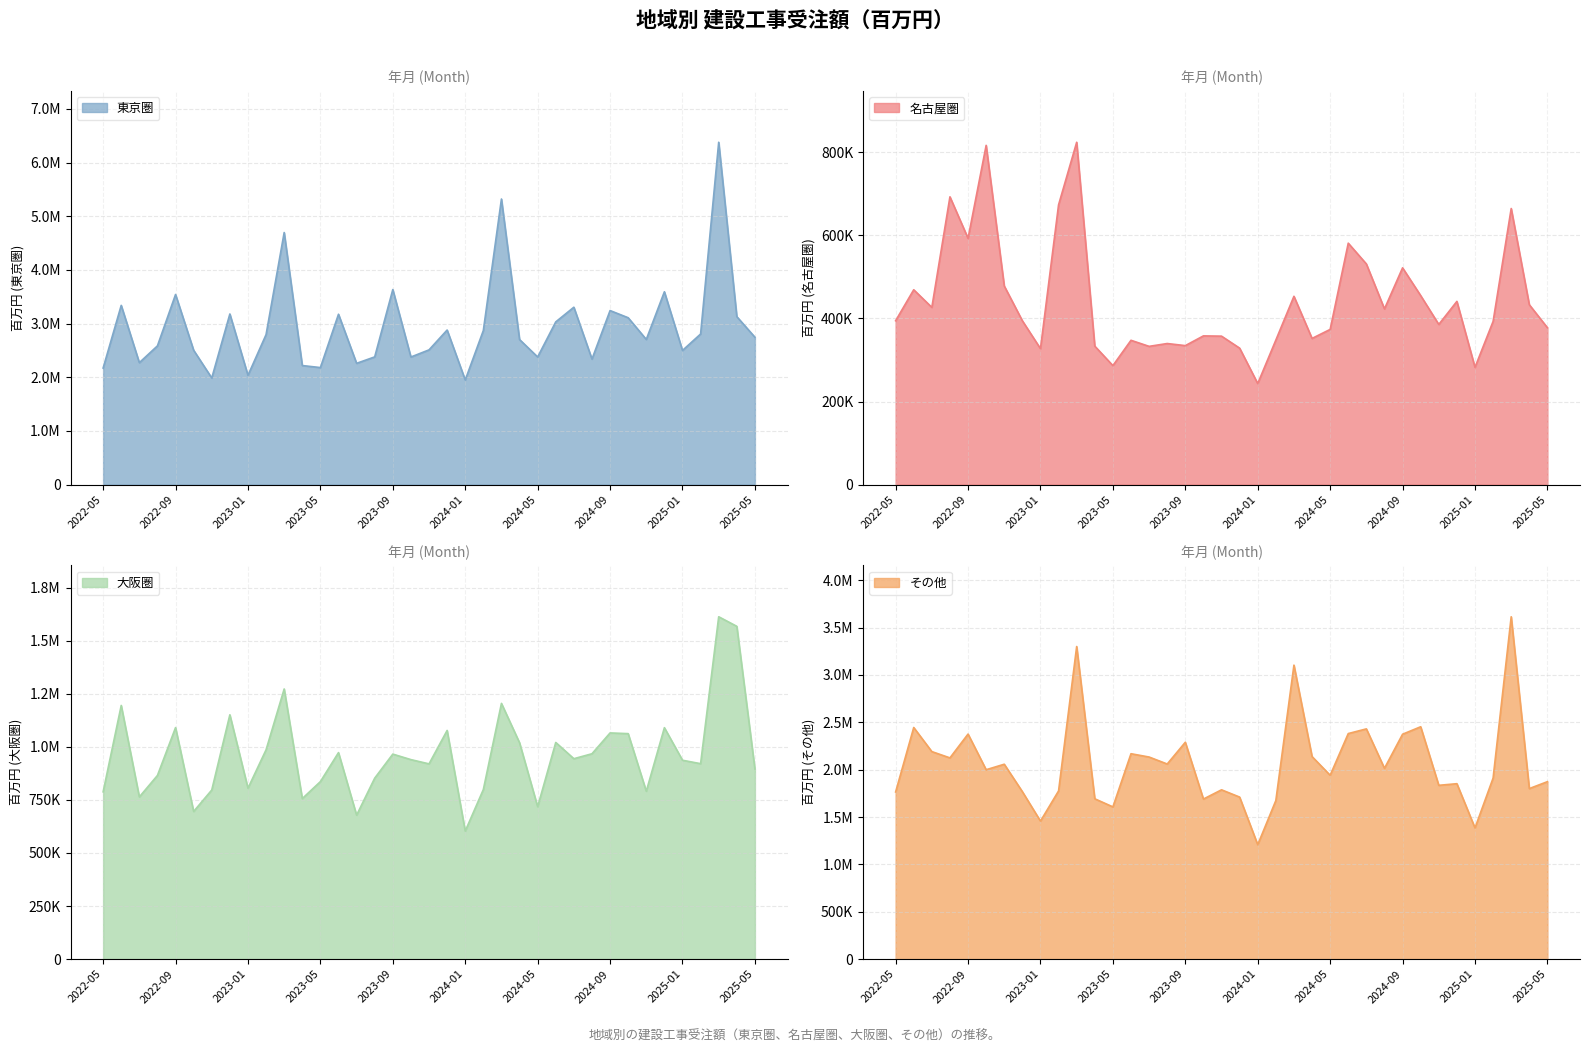

Which category has the highest value in the その他 series?

2025-03